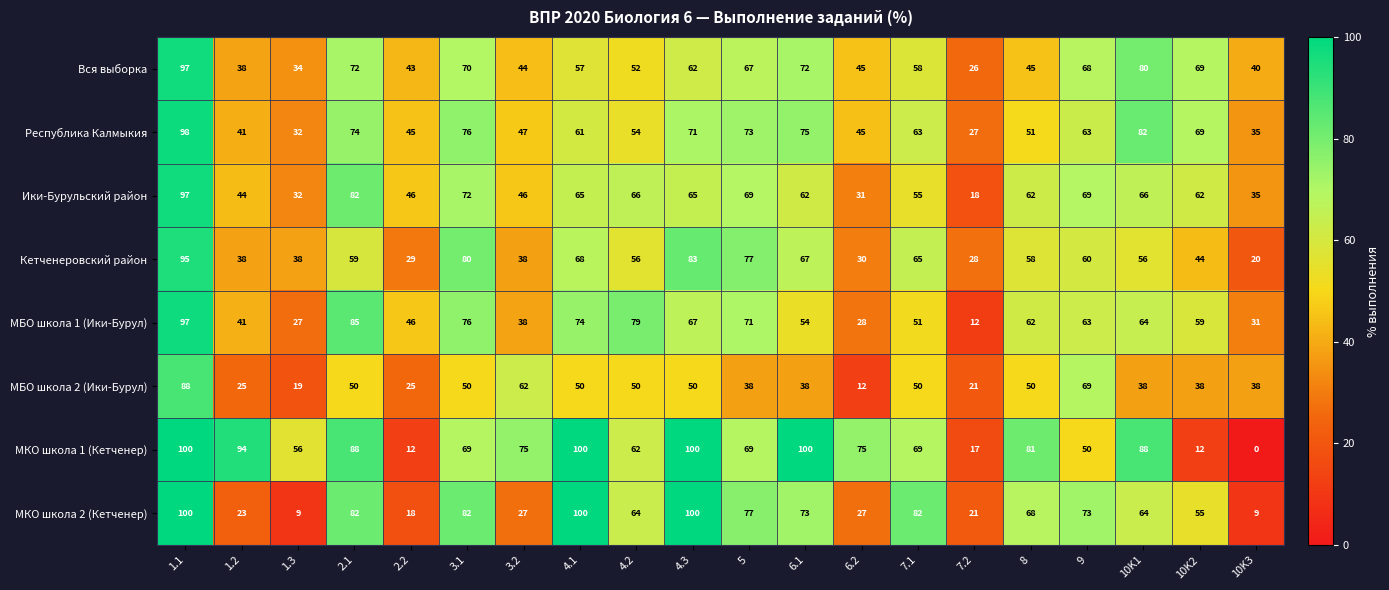

What is the spread (max minus min) of values at 5?

39